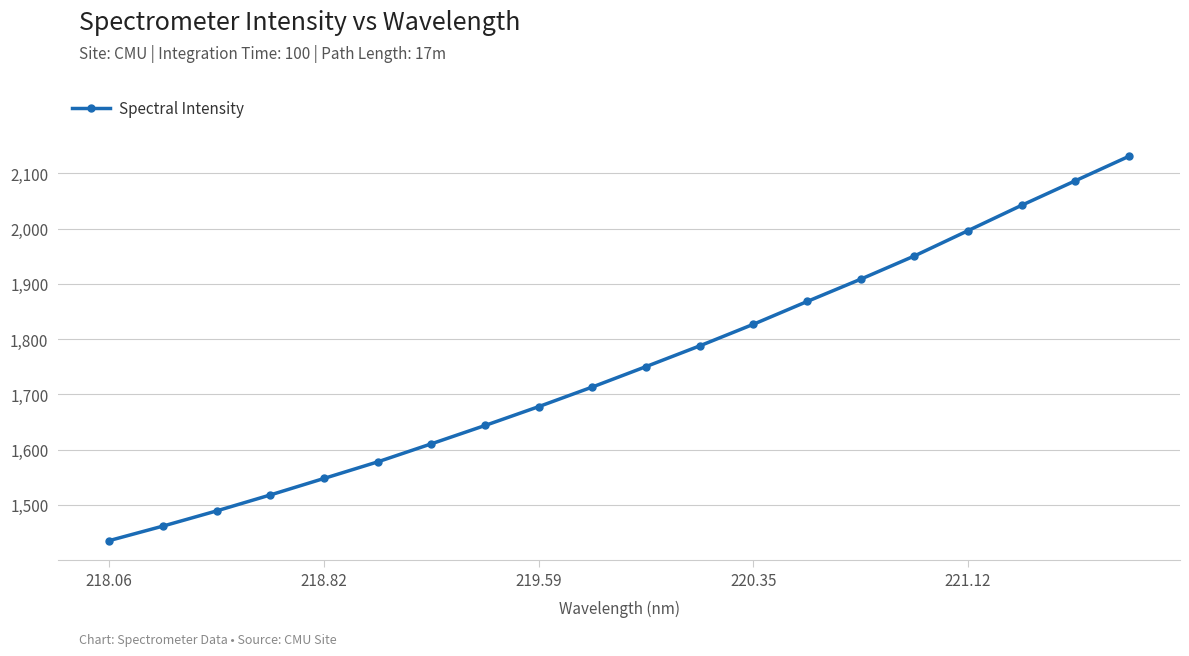

What is the maximum value shown in the chart?

2131.0